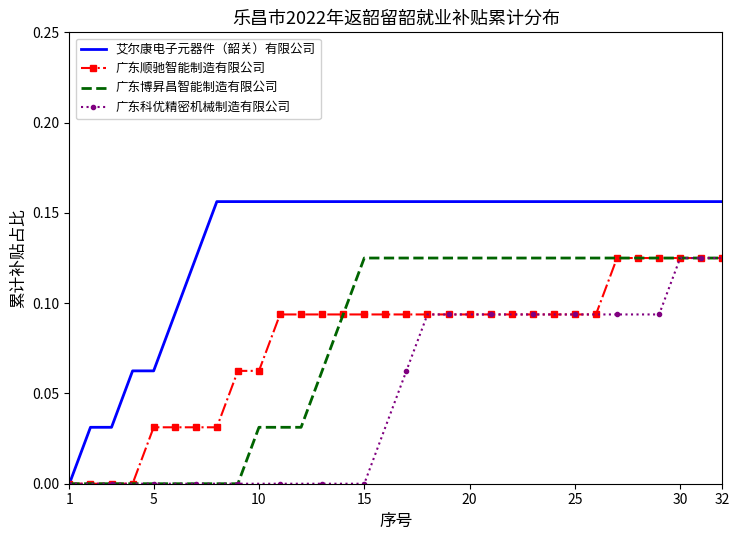

Which series has the largest total across all categories?

艾尔康电子元器件（韶关）有限公司